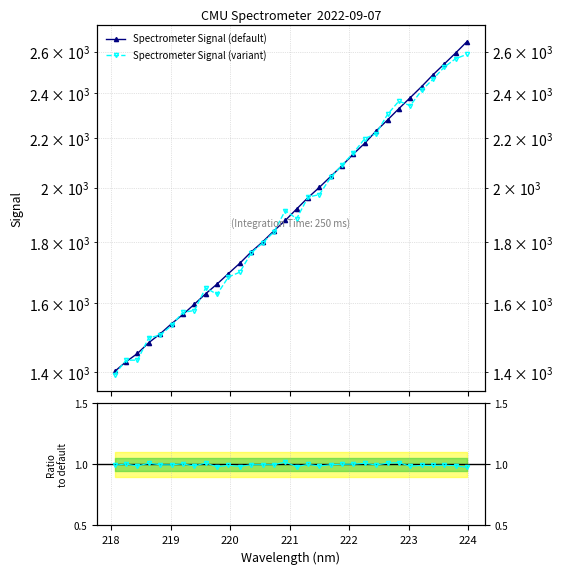

How many data points does each series have?

32